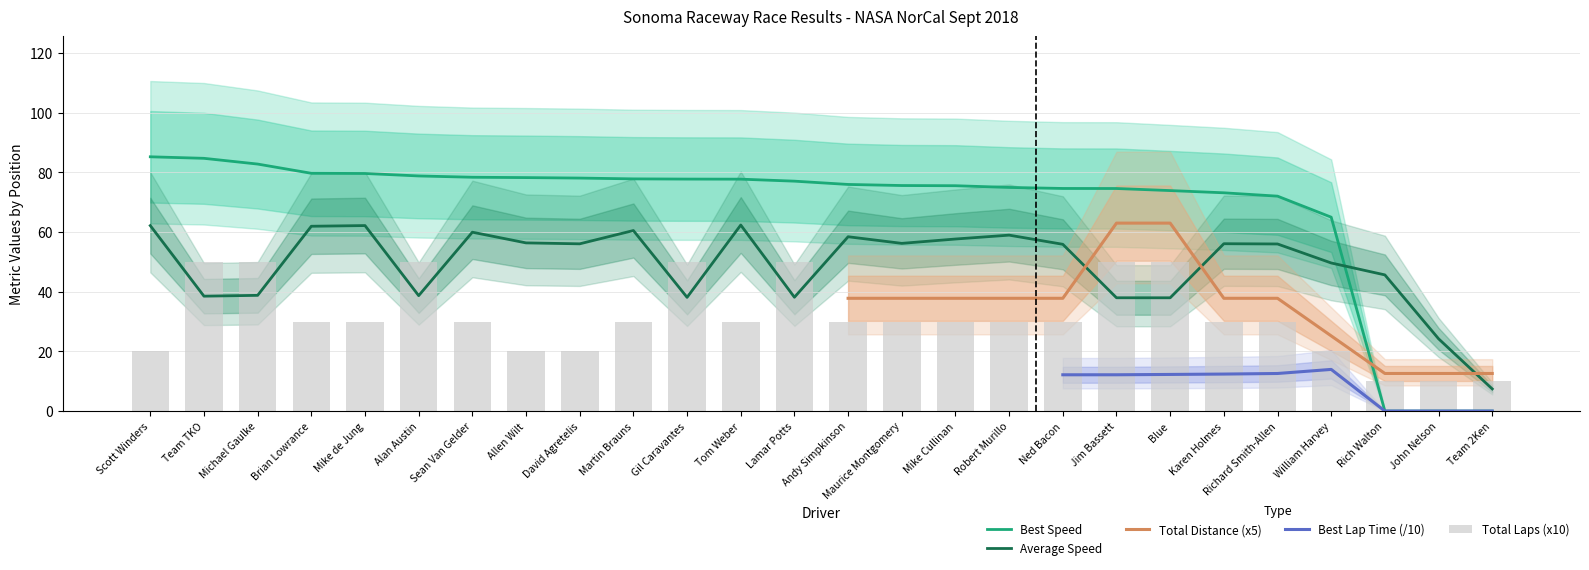

How many data points in Best Speed are above 77?

13